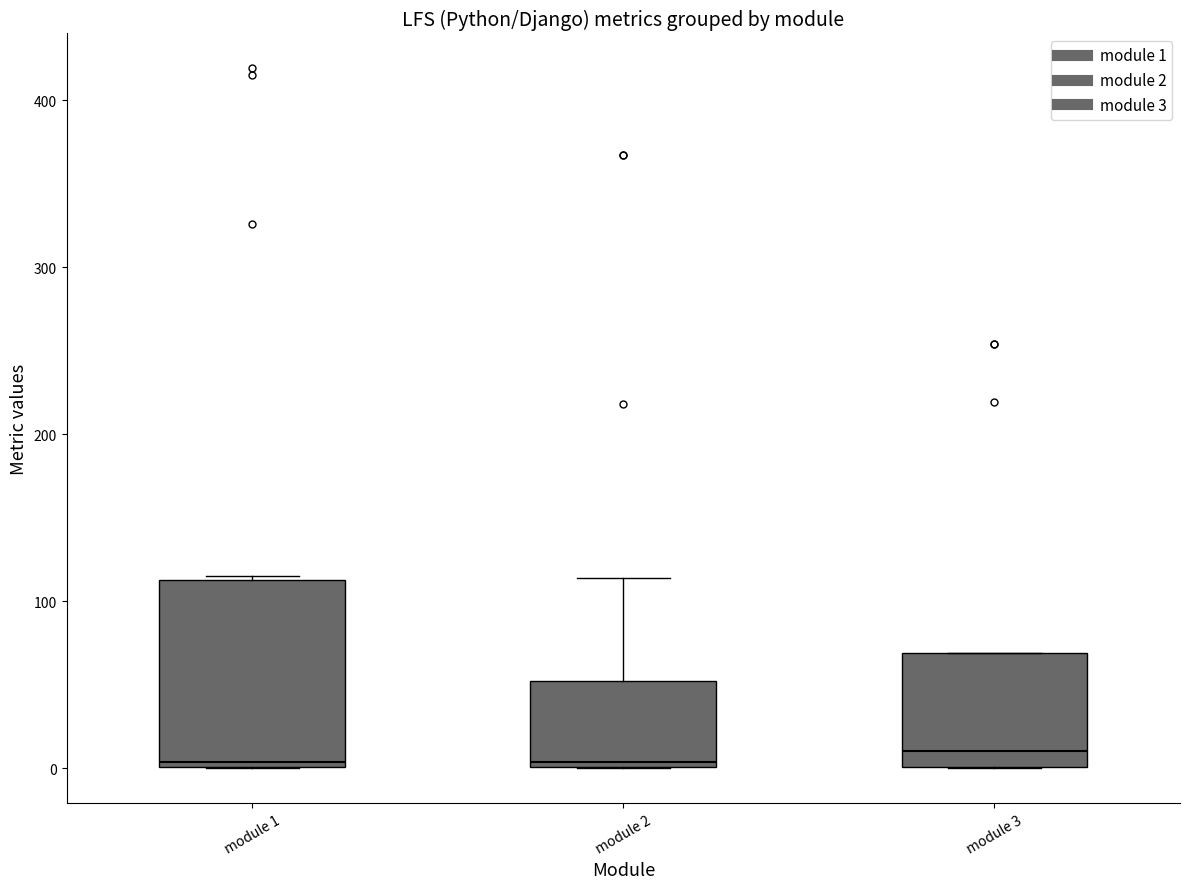

Where is the lower edge of the box for module 2 on the y-axis? The values are not printed on the chart, so give them approximately, as read against the axis.

0